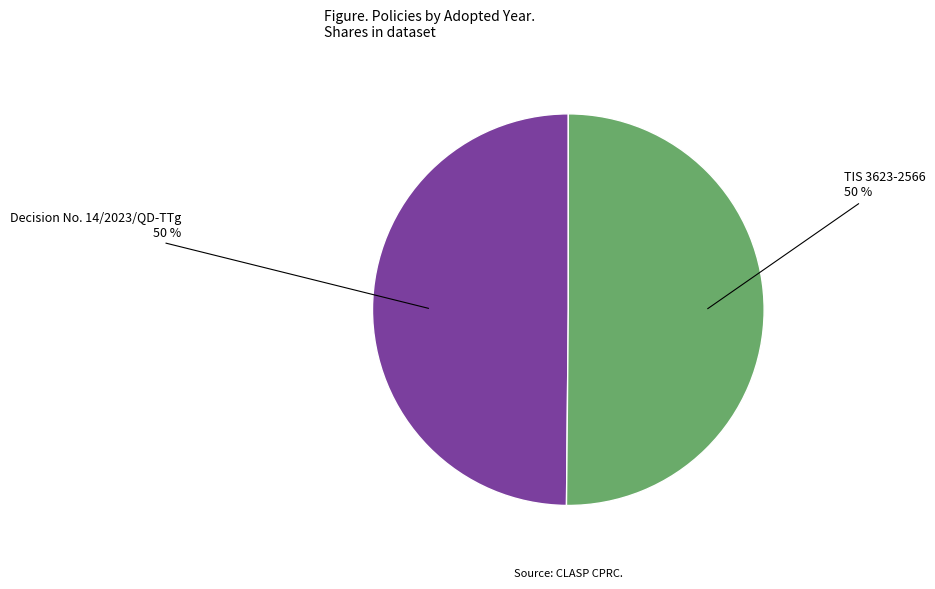

Combined, do Decision No. 14/2023/QD-TTg and TIS 3623-2566 account for over 50%?

Yes